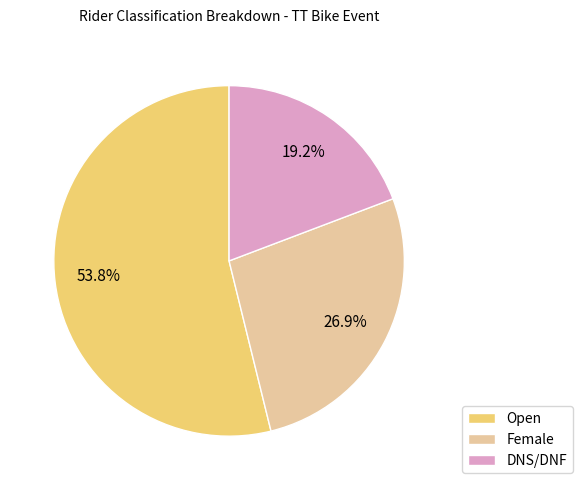

Rank the categories by value from highest to lowest.

Open, Female, DNS/DNF